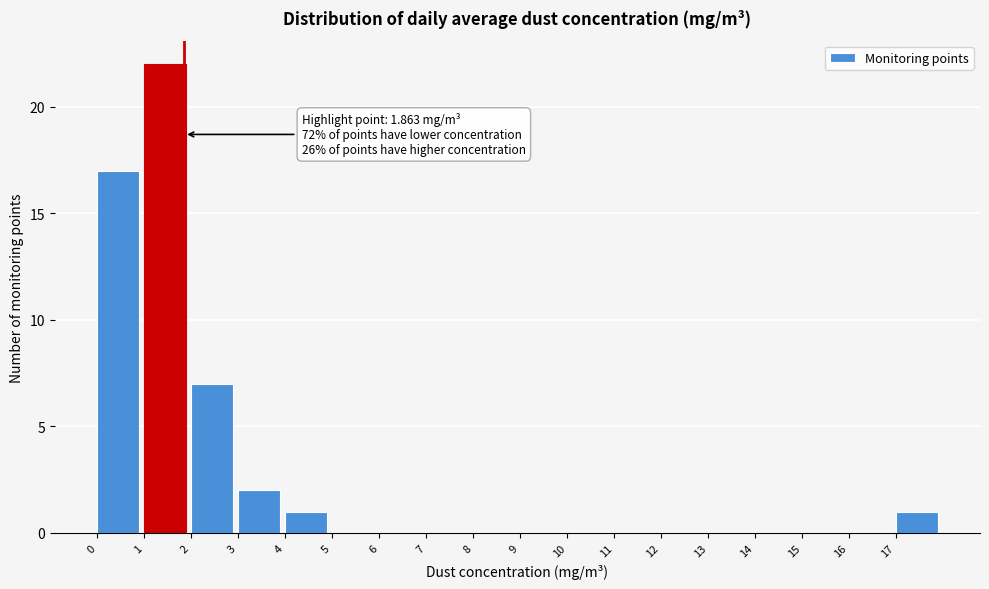

Which range on the x-axis has the tallest bar?

1 to 2